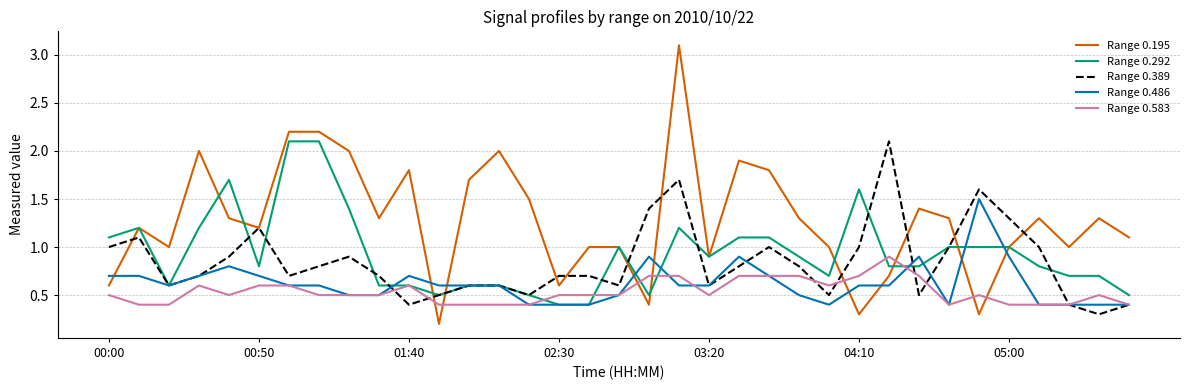

Which series has the widest spread of values?

Range 0.195